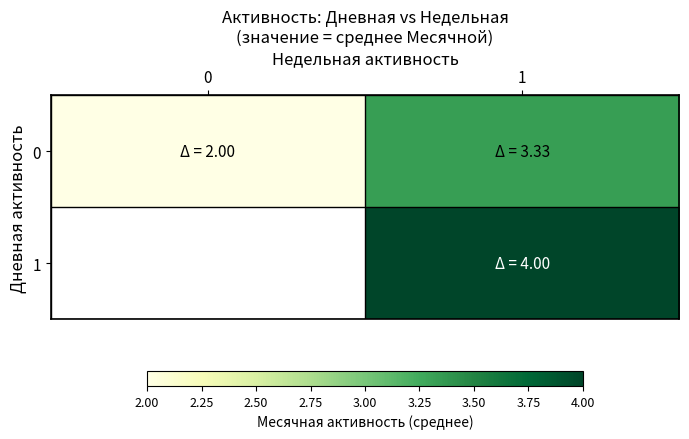

What value does the 1 series have at 1?

4.0